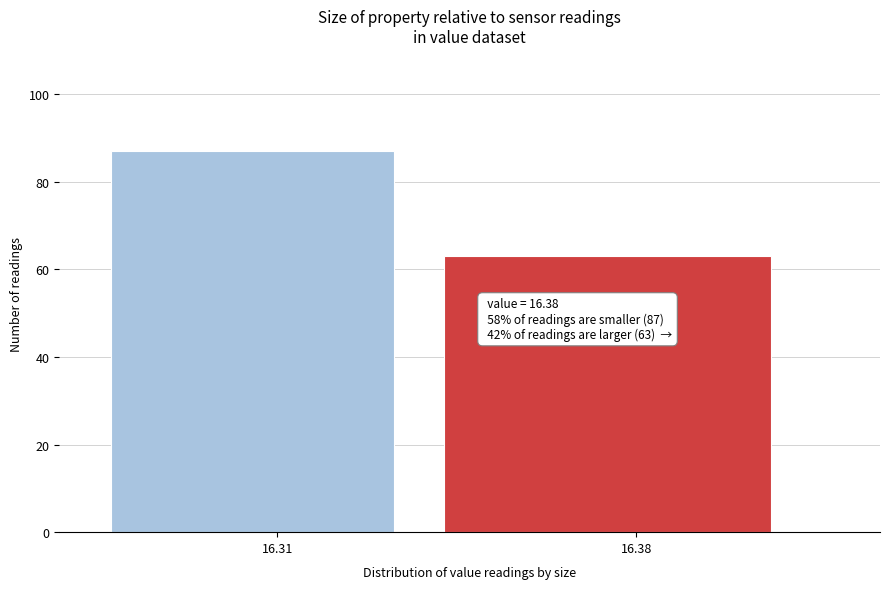

Reading left to right, extract all data points from this chart.

87	63